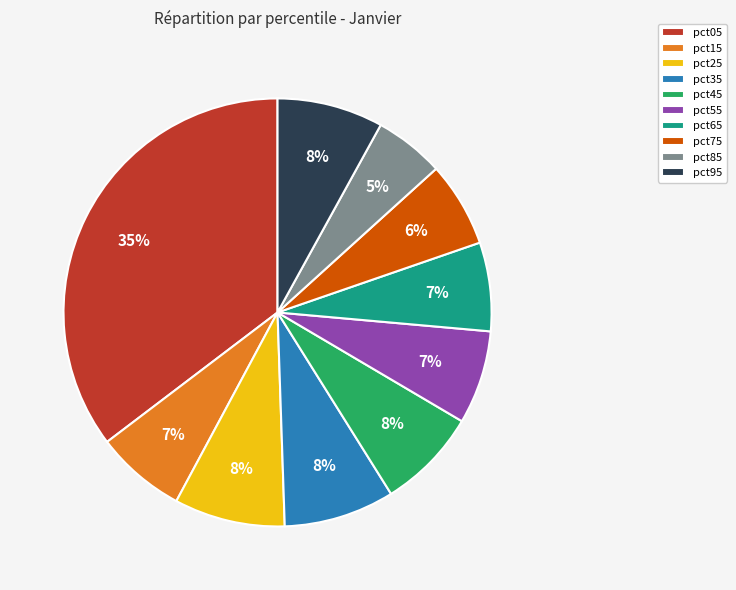

What percentage is the pct85 slice, to the nearest percent?

5%